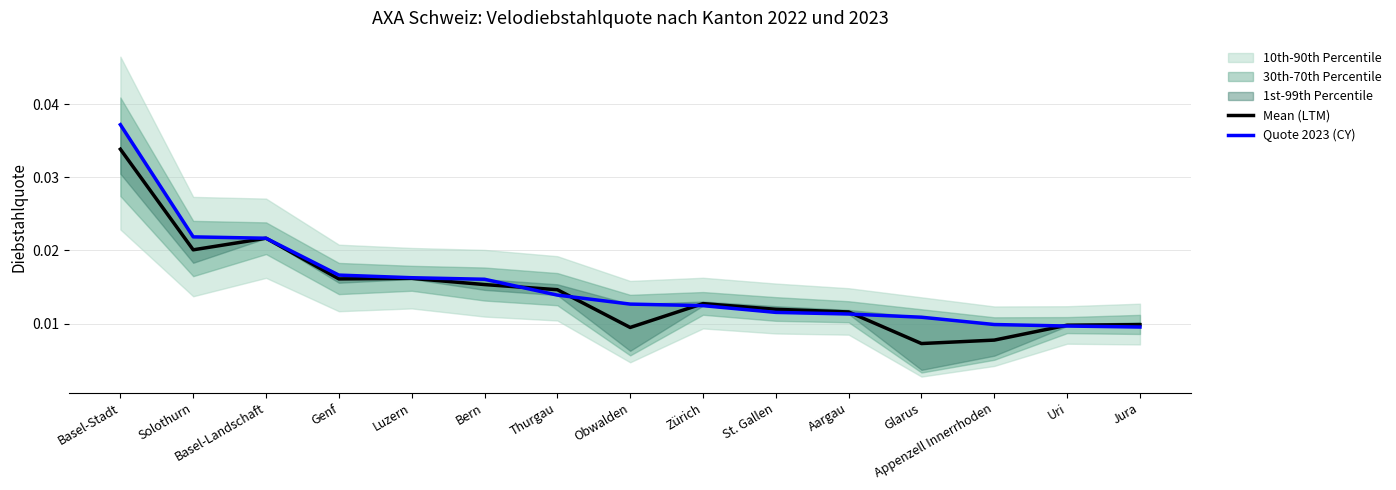

What is the sum of all Mean (LTM) values?

0.2